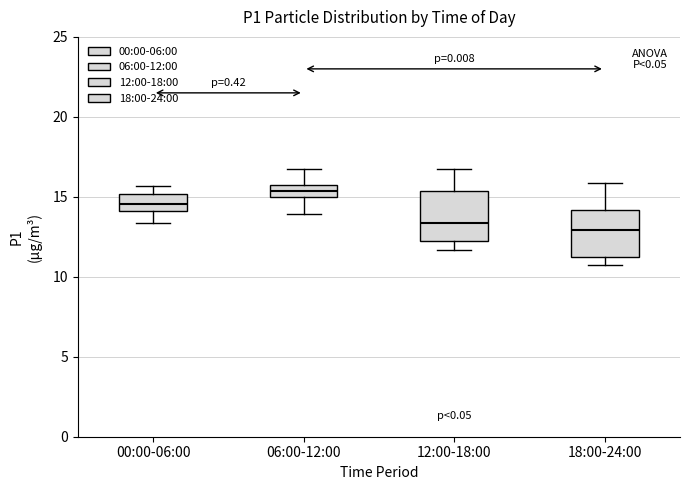

Where does the upper whisker of the box for 06:00-12:00 end on the y-axis? The values are not printed on the chart, so give them approximately, as read against the axis.

16.5